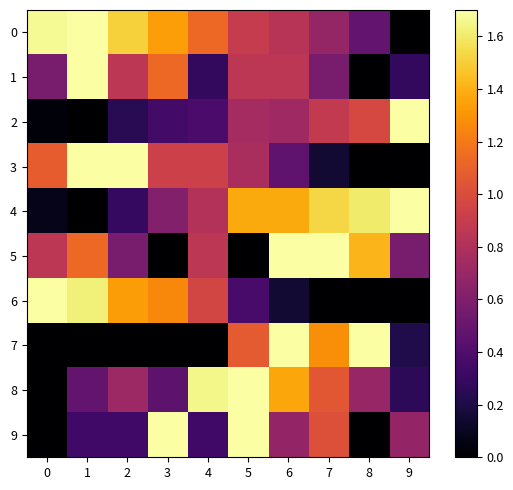

List the series in order of their peak value, lowest first.

0, 1, 2, 3, 4, 5, 6, 7, 8, 9